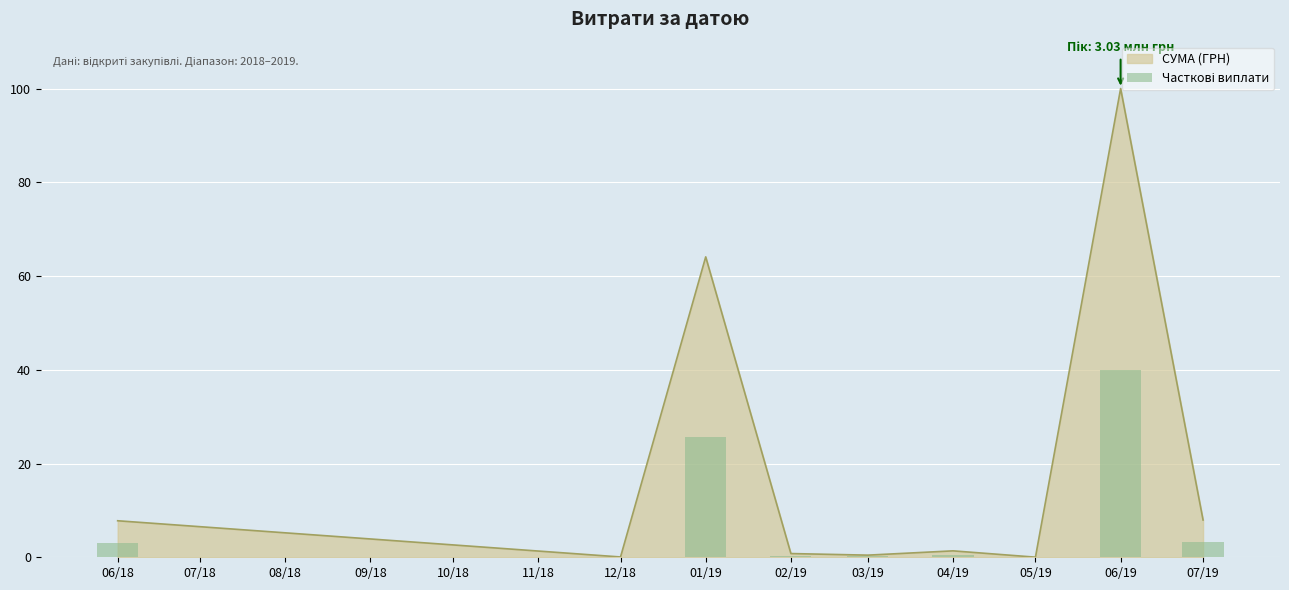

True or false: СУМА (ГРН) has a value of 33.3 at 01/19.

False